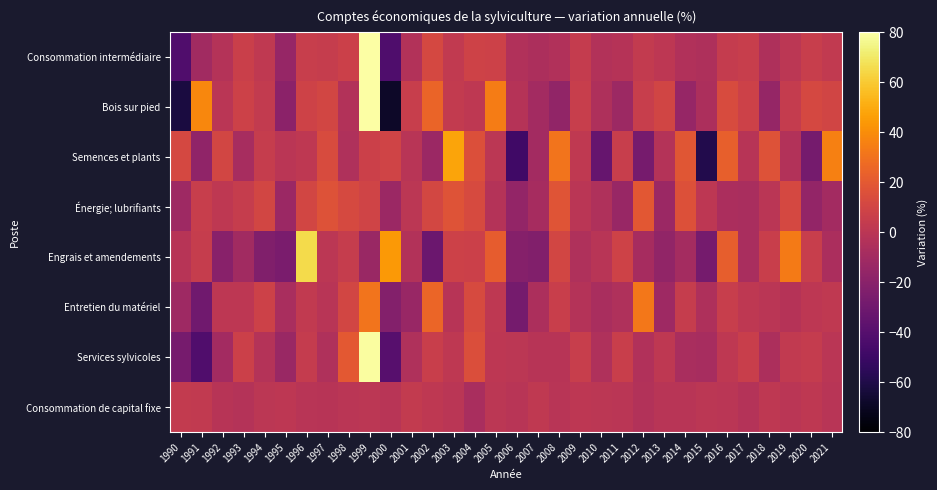

Reading left to right, transcribe all the data shown in this chart.

Consommation intermédiaire: 1990=-42.0	1991=-10.3	1992=-2.6	1993=6.3	1994=2.2	1995=-14.5	1996=5.5	1997=4.4	1998=7.4	1999=82.3	2000=-42.6	2001=-3.4	2002=11.6	2003=3.1	2004=8.5	2005=7.9	2006=-4.3	2007=-6.2	2008=-3.9	2009=3.9	2010=-3.5	2011=-2.1	2012=3.1	2013=0.9	2014=-3.9	2015=-5.5	2016=4.1	2017=5.2	2018=-5.5	2019=0.3	2020=5.0	2021=2.5
Bois sur pied: 1990=-61.9	1991=37.6	1992=-0.6	1993=7.8	1994=3.2	1995=-18.9	1996=8.3	1997=10.1	1998=-3.5	1999=139.8	2000=-68.2	2001=5.1	2002=24.8	2003=3.3	2004=1.6	2005=34.0	2006=-2.1	2007=-9.6	2008=-16.6	2009=5.3	2010=-5.5	2011=-12.1	2012=5.5	2013=10.0	2014=-14.5	2015=-6.0	2016=13.2	2017=7.8	2018=-15.5	2019=4.1	2020=11.8	2021=9.9
Semences et plants: 1990=11.7	1991=-16.9	1992=10.2	1993=-7.6	1994=4.5	1995=-0.3	1996=1.4	1997=13.6	1998=-5.0	1999=7.3	2000=9.1	2001=-1.1	2002=-12.7	2003=48.1	2004=15.3	2005=0.0	2006=-48.7	2007=-9.6	2008=31.0	2009=2.0	2010=-33.5	2011=5.6	2012=-26.9	2013=-2.6	2014=18.2	2015=-59.1	2016=22.6	2017=-1.5	2018=16.5	2019=-3.7	2020=-27.6	2021=35.6
Énergie; lubrifiants: 1990=-11.3	1991=5.5	1992=1.6	1993=4.5	1994=10.0	1995=-12.7	1996=10.2	1997=16.4	1998=12.2	1999=9.1	2000=-12.8	2001=0.4	2002=10.8	2003=17.0	2004=13.0	2005=-2.9	2006=-15.8	2007=-8.5	2008=17.5	2009=-0.1	2010=-4.4	2011=-13.8	2012=19.0	2013=-12.6	2014=15.7	2015=1.1	2016=-6.6	2017=-7.1	2018=-0.5	2019=11.2	2020=-16.1	2021=-9.8
Engrais et amendements: 1990=-1.6	1991=4.8	1992=-20.1	1993=-10.5	1994=-23.4	1995=-25.7	1996=65.1	1997=0.0	1998=5.0	1999=-13.3	2000=43.8	2001=-3.3	2002=-31.3	2003=7.6	2004=7.3	2005=21.5	2006=-21.5	2007=-23.1	2008=10.3	2009=-4.9	2010=-1.1	2011=8.7	2012=-8.5	2013=-16.7	2014=-9.1	2015=-27.7	2016=22.2	2017=-7.4	2018=6.2	2019=33.7	2020=5.0	2021=-6.8
Entretien du matériel: 1990=-11.3	1991=-29.4	1992=0.9	1993=1.2	1994=7.8	1995=-7.0	1996=2.9	1997=-1.0	1998=10.5	1999=30.9	2000=-22.0	2001=-13.8	2002=25.1	2003=-1.4	2004=13.1	2005=1.4	2006=-27.8	2007=-6.1	2008=6.2	2009=-2.8	2010=-7.3	2011=-5.0	2012=31.9	2013=-11.8	2014=4.5	2015=-5.6	2016=5.4	2017=1.9	2018=-0.1	2019=-1.9	2020=0.8	2021=2.2
Services sylvicoles: 1990=-27.3	1991=-42.2	1992=-10.0	1993=6.9	1994=-2.9	1995=-13.3	1996=4.3	1997=-5.0	1998=19.9	1999=78.8	2000=-39.7	2001=-4.5	2002=5.9	2003=1.6	2004=14.5	2005=0.8	2006=0.3	2007=-1.5	2008=-1.3	2009=5.1	2010=-4.4	2011=5.8	2012=-4.2	2013=1.8	2014=-7.4	2015=-7.6	2016=1.5	2017=6.2	2018=-5.7	2019=2.6	2020=4.3	2021=-0.3
Consommation de capital fixe: 1990=3.6	1991=2.5	1992=-1.3	1993=-2.9	1994=0.2	1995=1.2	1996=-0.7	1997=-1.5	1998=-0.0	1999=0.3	2000=-1.2	2001=3.7	2002=1.6	2003=-0.5	2004=-7.4	2005=0.5	2006=-1.2	2007=1.9	2008=-0.7	2009=1.1	2010=0.3	2011=-0.5	2012=-3.2	2013=-0.9	2014=-0.9	2015=0.0	2016=-0.2	2017=-2.7	2018=1.8	2019=-0.1	2020=1.7	2021=-0.7